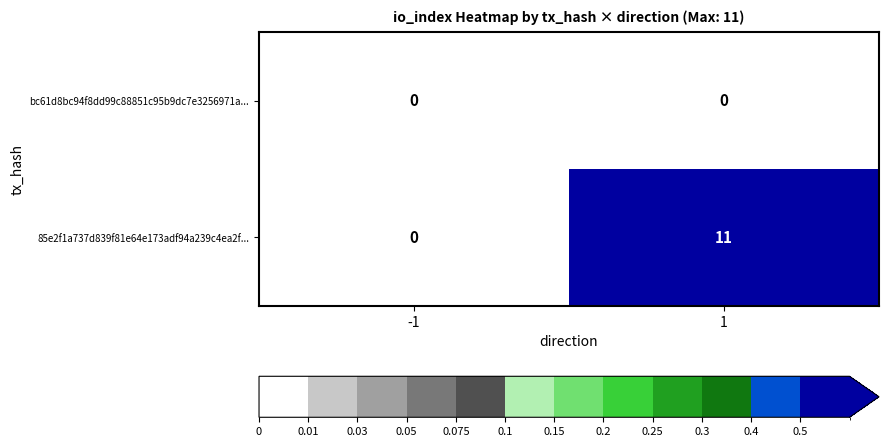

What is the average value of the 85e2f1a737d839f81e64e173adf94a239c4ea2f... series?

6